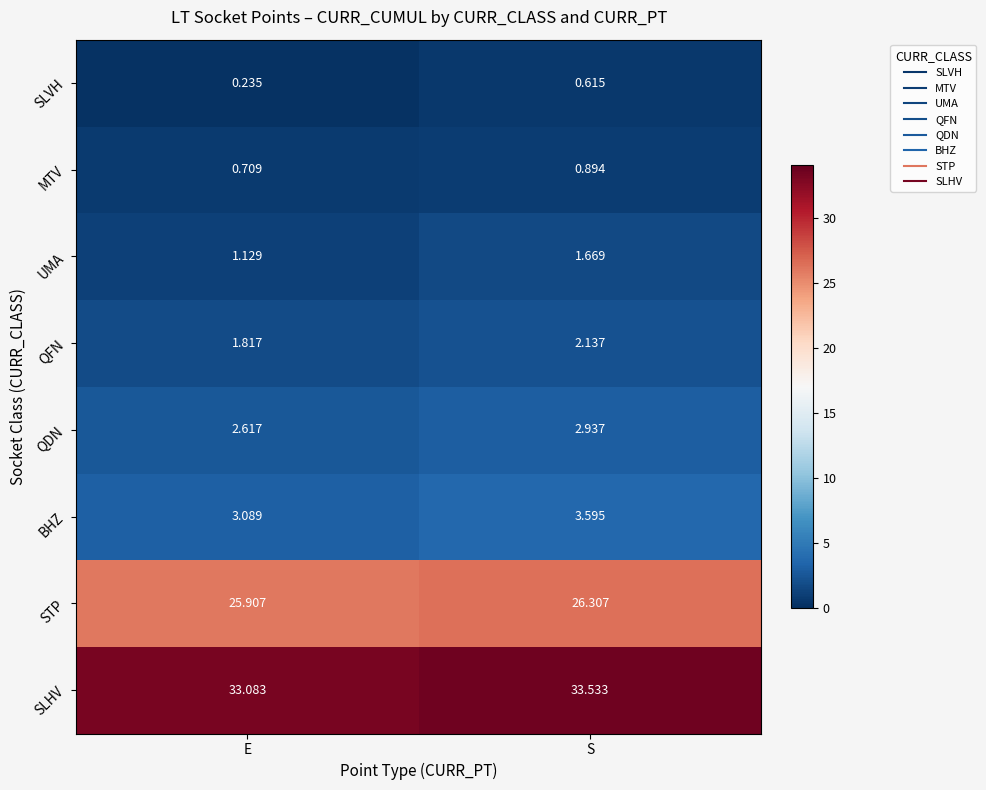

At how many categories does at least one series exceed 11?

2